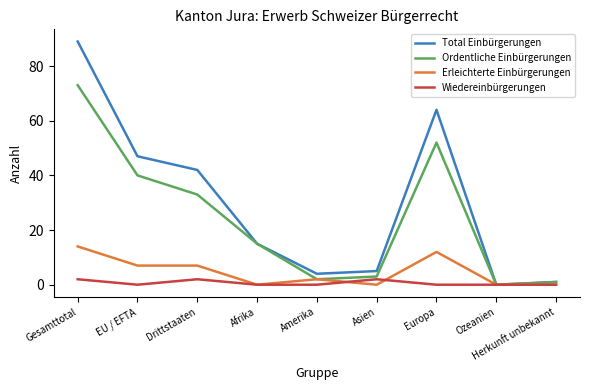

The value of Ordentliche Einbürgerungen at Ozeanien is 0. True or false?

True